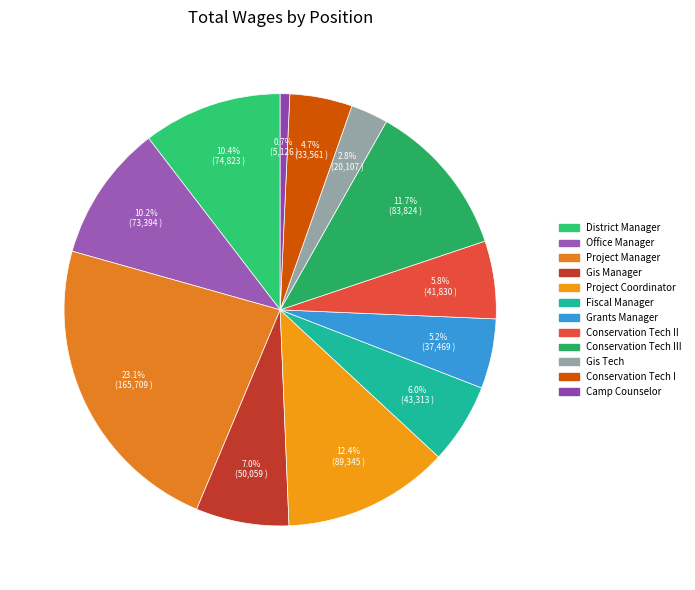

Which category has the biggest portion of the pie?

Project Manager